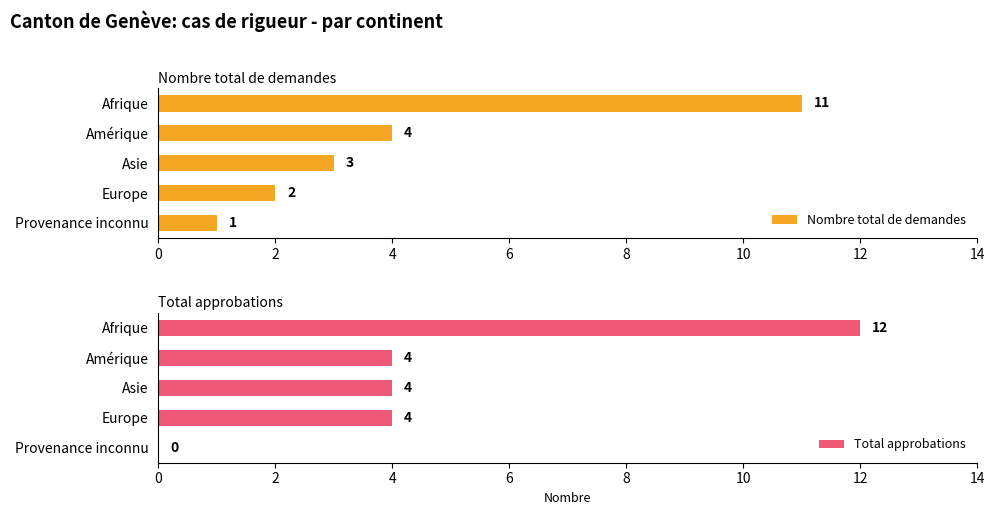

What is the value of the Nombre total de demandes bar at the 4th from the left?

2